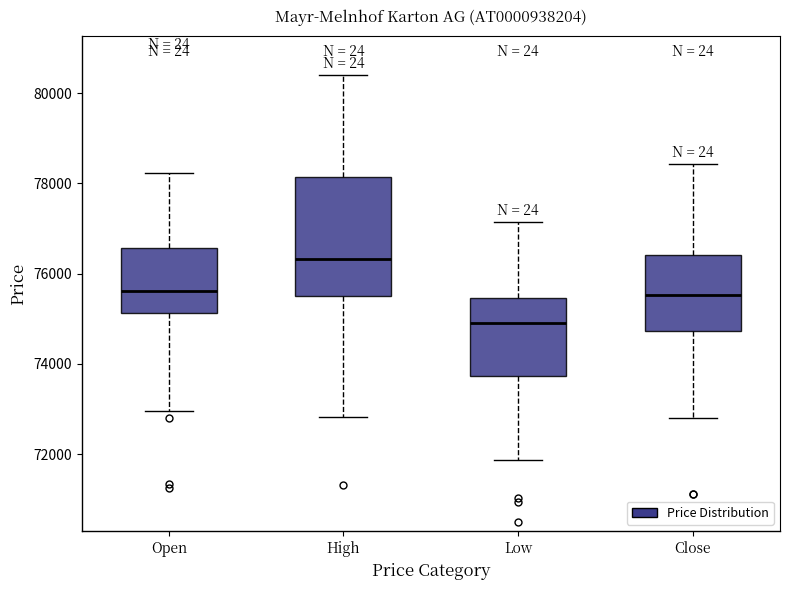

Where is the upper edge of the box for Low on the y-axis? The values are not printed on the chart, so give them approximately, as read against the axis.

75400